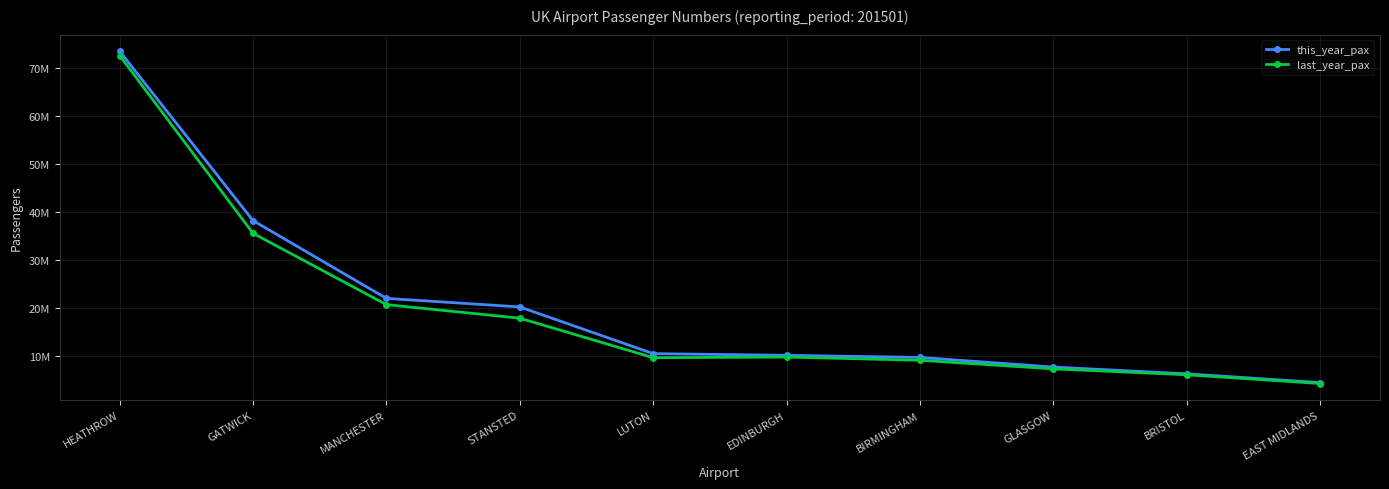

What are all the series names shown in the legend?

this_year_pax, last_year_pax